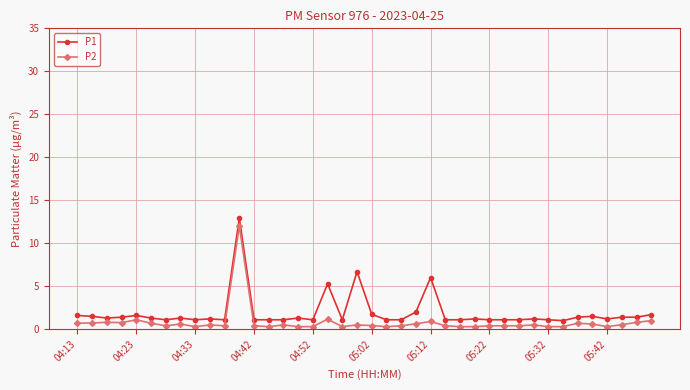

What is the maximum value for P2?

12.0